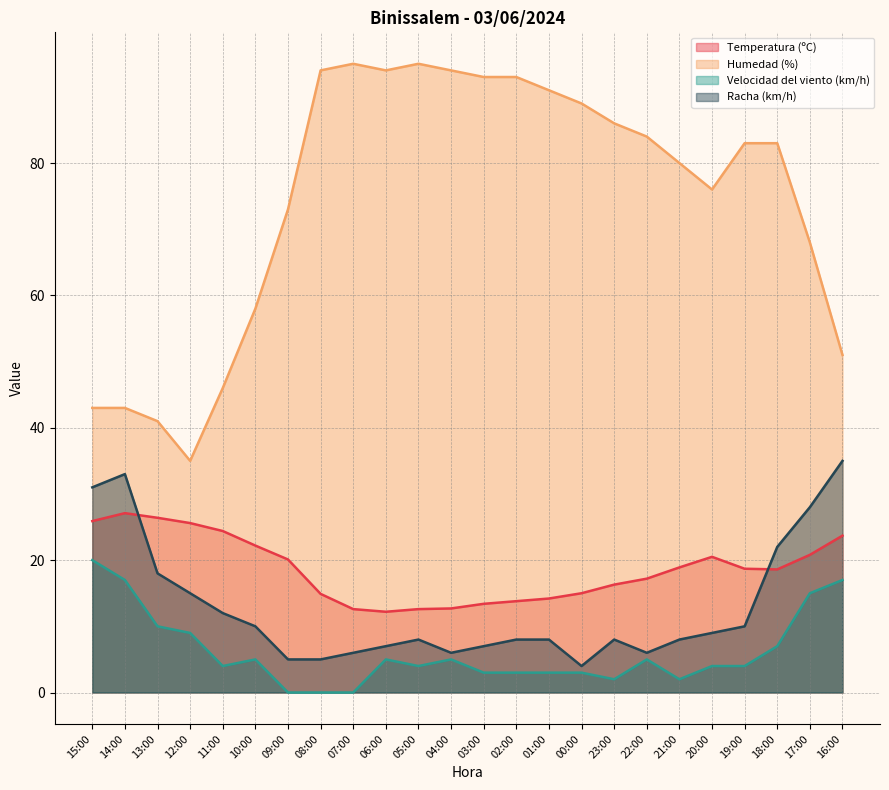

Reading right to left, extract all data points from this chart.

Temperatura (ºC): 16:00=23.7	17:00=20.8	18:00=18.6	19:00=18.7	20:00=20.5	21:00=18.9	22:00=17.2	23:00=16.3	00:00=15.0	01:00=14.2	02:00=13.8	03:00=13.4	04:00=12.7	05:00=12.6	06:00=12.2	07:00=12.6	08:00=14.9	09:00=20.1	10:00=22.2	11:00=24.4	12:00=25.6	13:00=26.4	14:00=27.1	15:00=25.9
Humedad (%): 16:00=51.0	17:00=68.0	18:00=83.0	19:00=83.0	20:00=76.0	21:00=80.0	22:00=84.0	23:00=86.0	00:00=89.0	01:00=91.0	02:00=93.0	03:00=93.0	04:00=94.0	05:00=95.0	06:00=94.0	07:00=95.0	08:00=94.0	09:00=73.0	10:00=58.0	11:00=46.0	12:00=35.0	13:00=41.0	14:00=43.0	15:00=43.0
Velocidad del viento (km/h): 16:00=17.0	17:00=15.0	18:00=7.0	19:00=4.0	20:00=4.0	21:00=2.0	22:00=5.0	23:00=2.0	00:00=3.0	01:00=3.0	02:00=3.0	03:00=3.0	04:00=5.0	05:00=4.0	06:00=5.0	07:00=0.0	08:00=0.0	09:00=0.0	10:00=5.0	11:00=4.0	12:00=9.0	13:00=10.0	14:00=17.0	15:00=20.0
Racha (km/h): 16:00=35.0	17:00=28.0	18:00=22.0	19:00=10.0	20:00=9.0	21:00=8.0	22:00=6.0	23:00=8.0	00:00=4.0	01:00=8.0	02:00=8.0	03:00=7.0	04:00=6.0	05:00=8.0	06:00=7.0	07:00=6.0	08:00=5.0	09:00=5.0	10:00=10.0	11:00=12.0	12:00=15.0	13:00=18.0	14:00=33.0	15:00=31.0